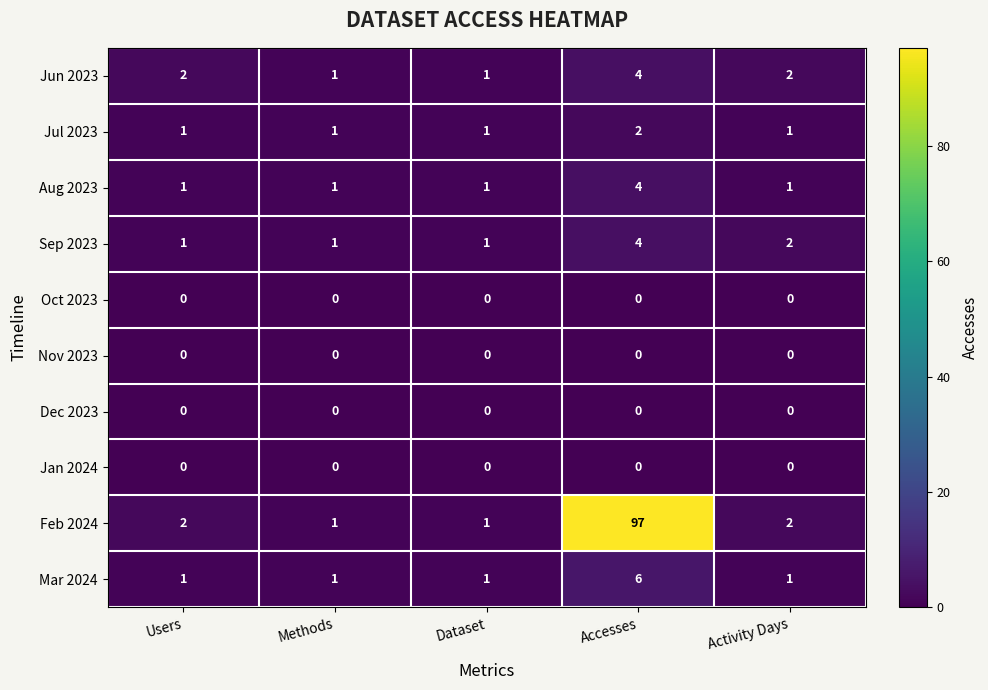

What is the sum of all Jul 2023 values?

6